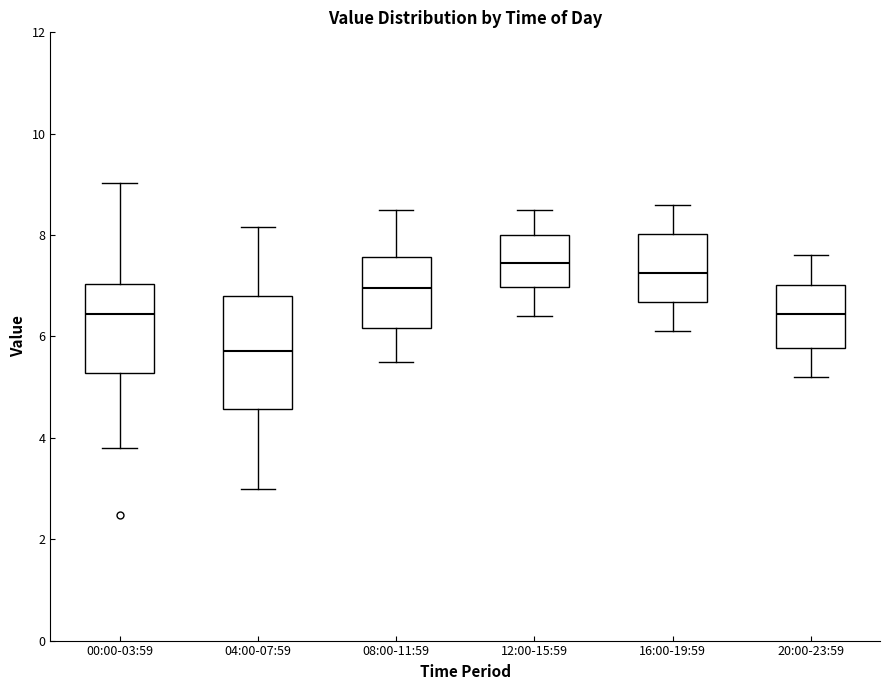

Which box is the tallest, from its lower edge to its upper edge?

04:00-07:59